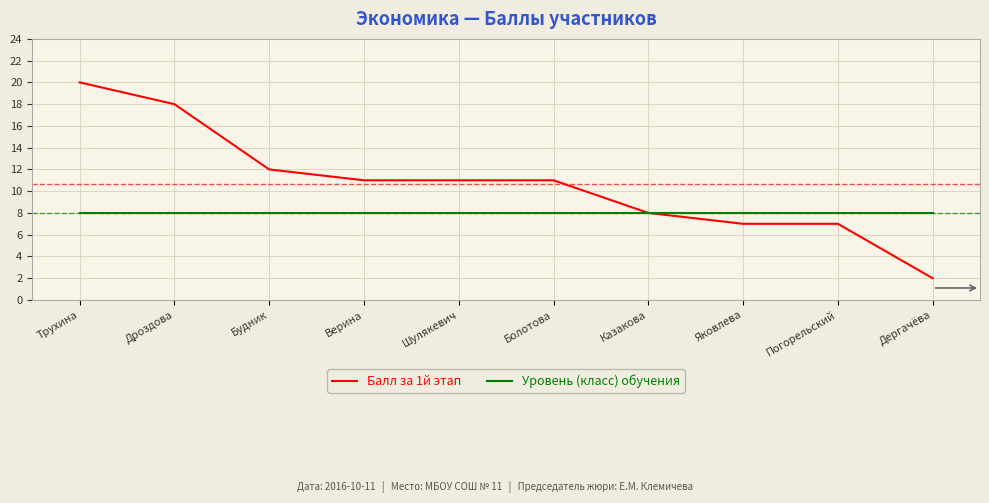

At Верина, list the series in order from largest to smallest.

Балл за 1й этап, Уровень (класс) обучения